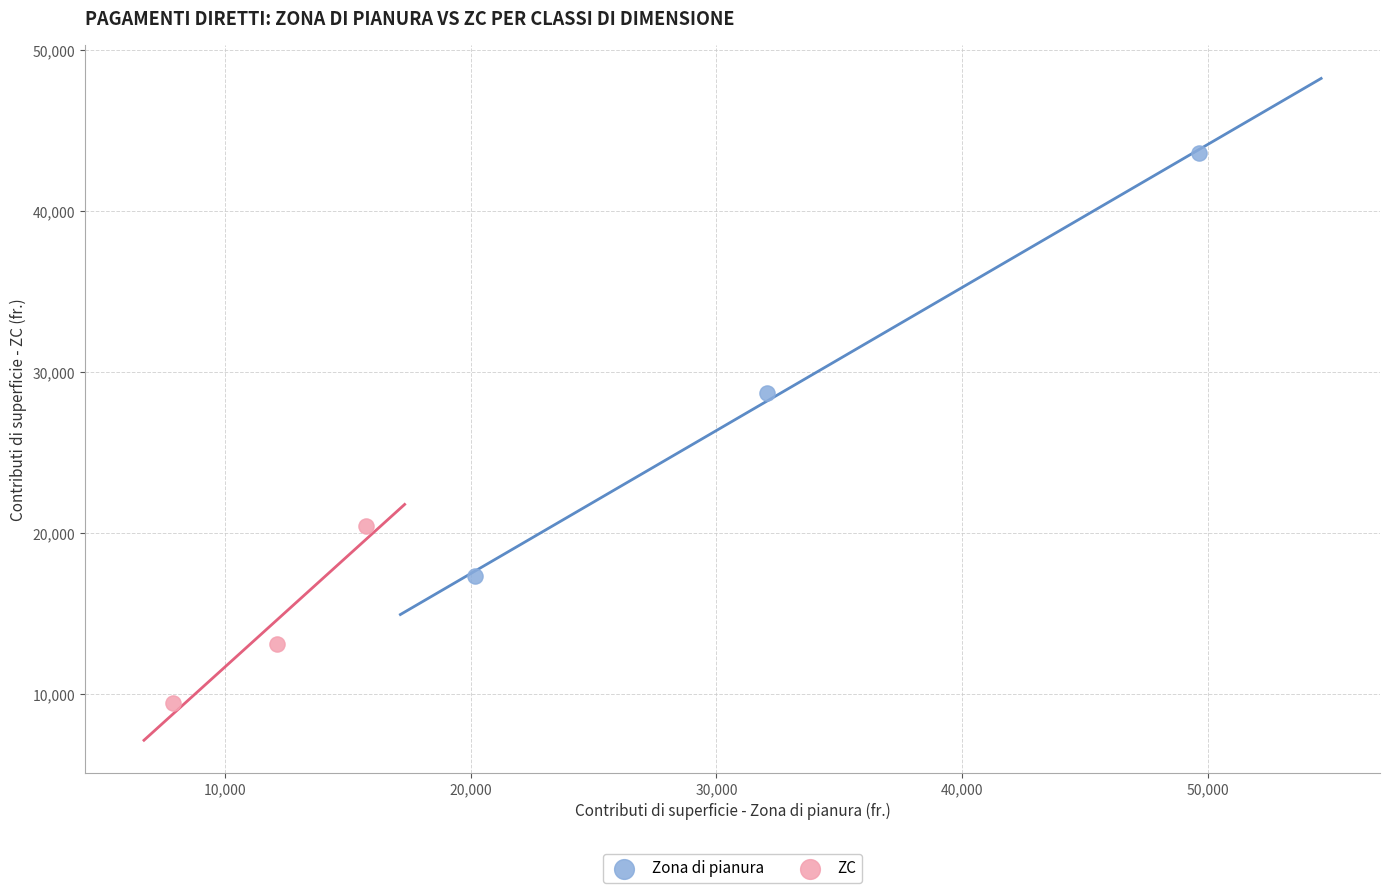

Which series has the largest Y range (max minus min)?

Zona di pianura